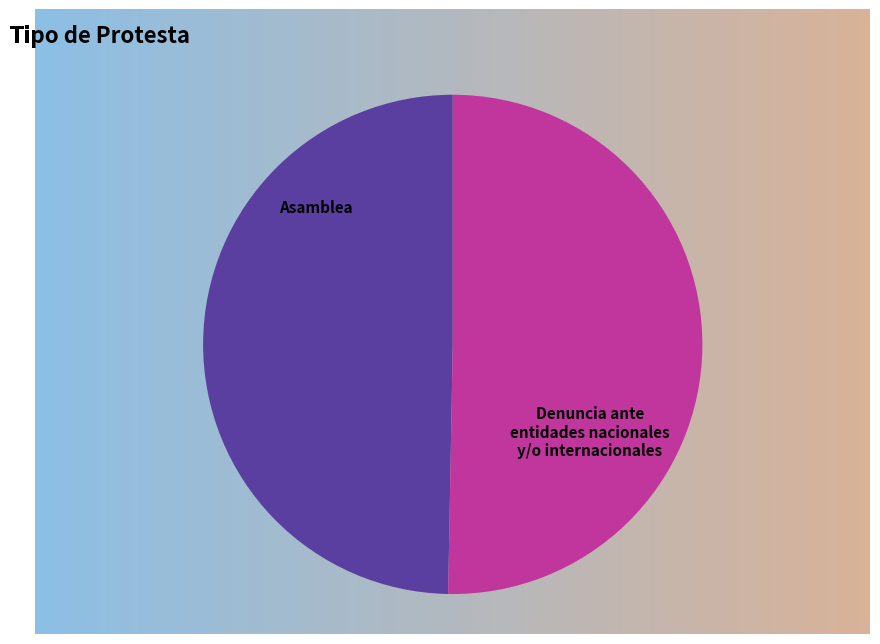

Is it true that Asamblea is 38% of the pie?

False